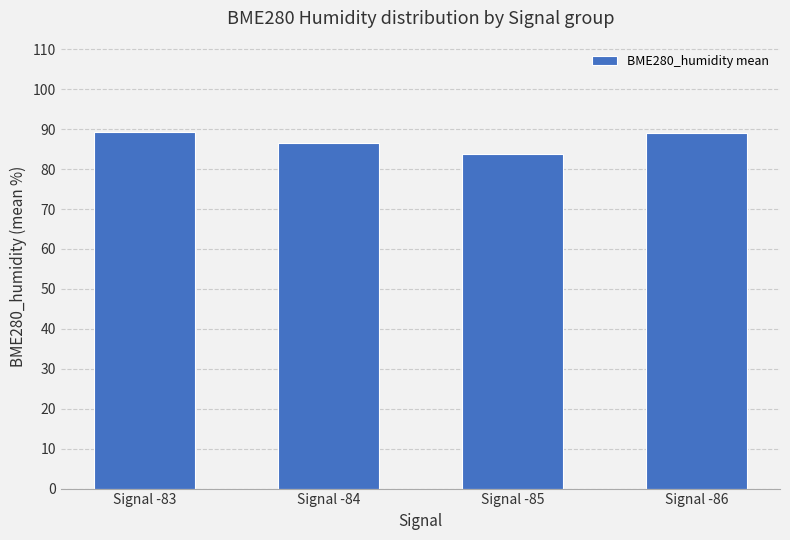

How many values are below 89?

2